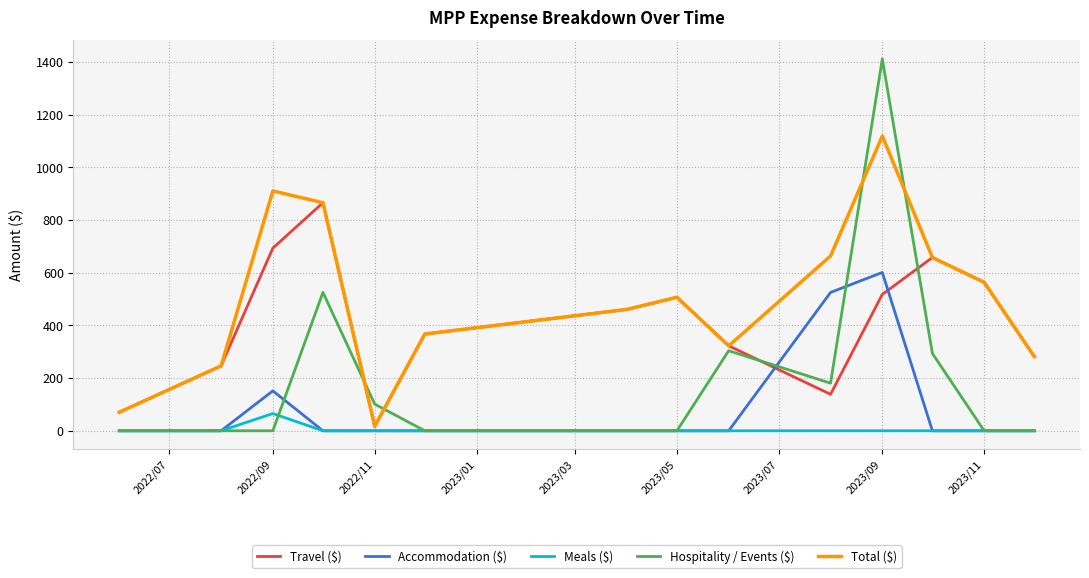

What is the maximum value for Meals ($)?

65.5